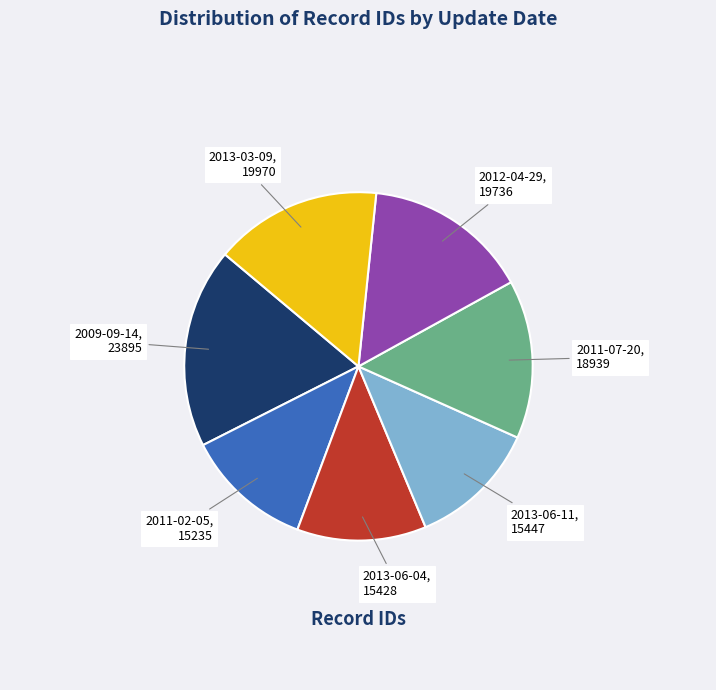

Is the sum of 2011-07-20 and 2011-02-05 greater than half?

No